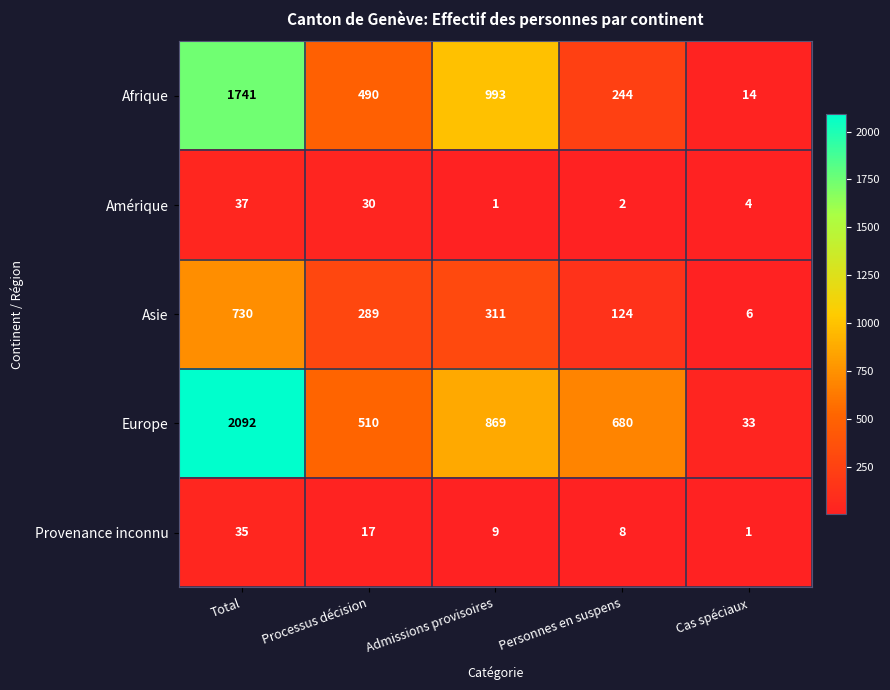

Rank the series by their maximum value, from highest to lowest.

Europe, Afrique, Asie, Amérique, Provenance inconnu